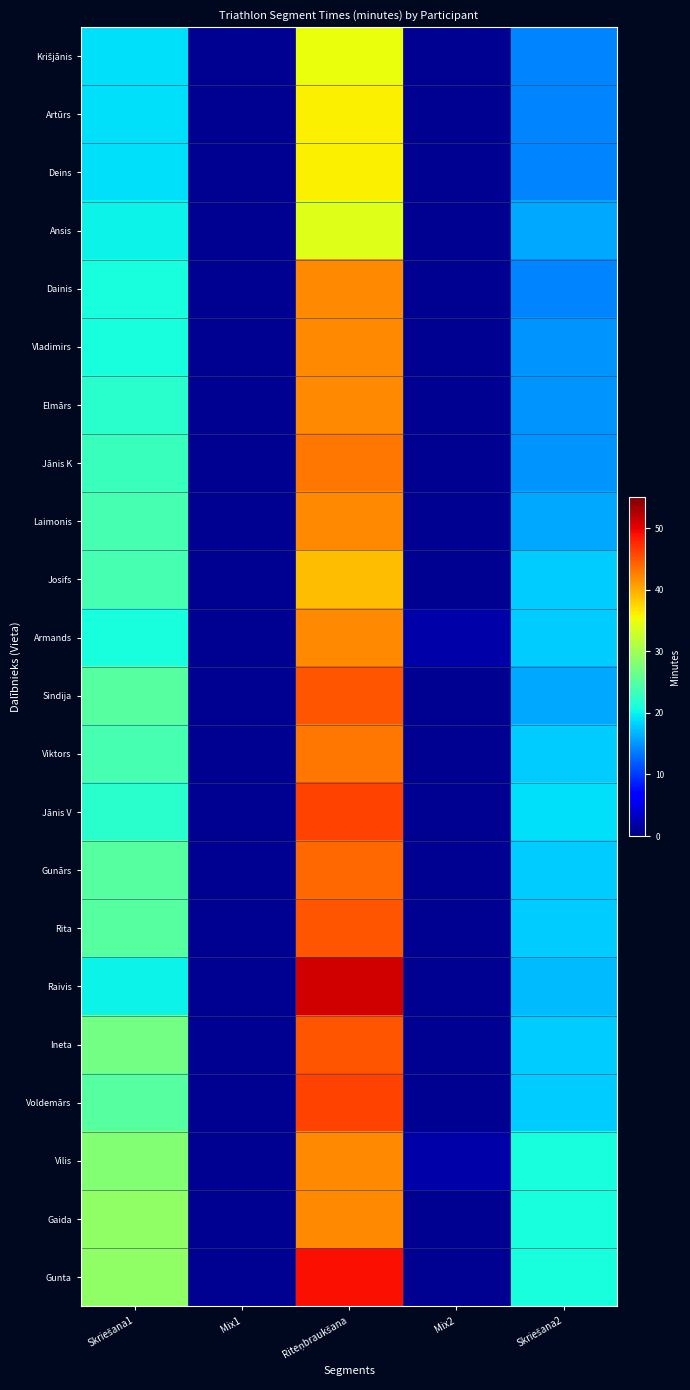

How many series are shown in this chart?

22